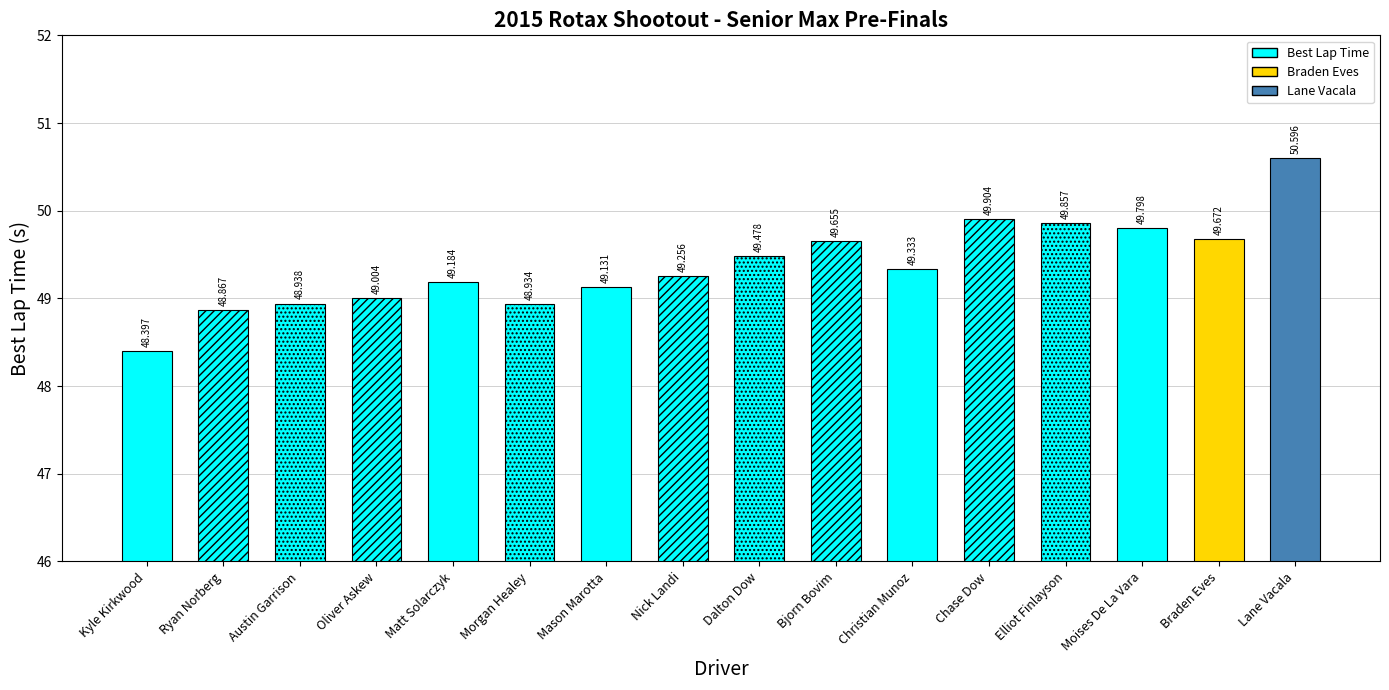

What is the label of the 14th bar from the left?

Moises De La Vara